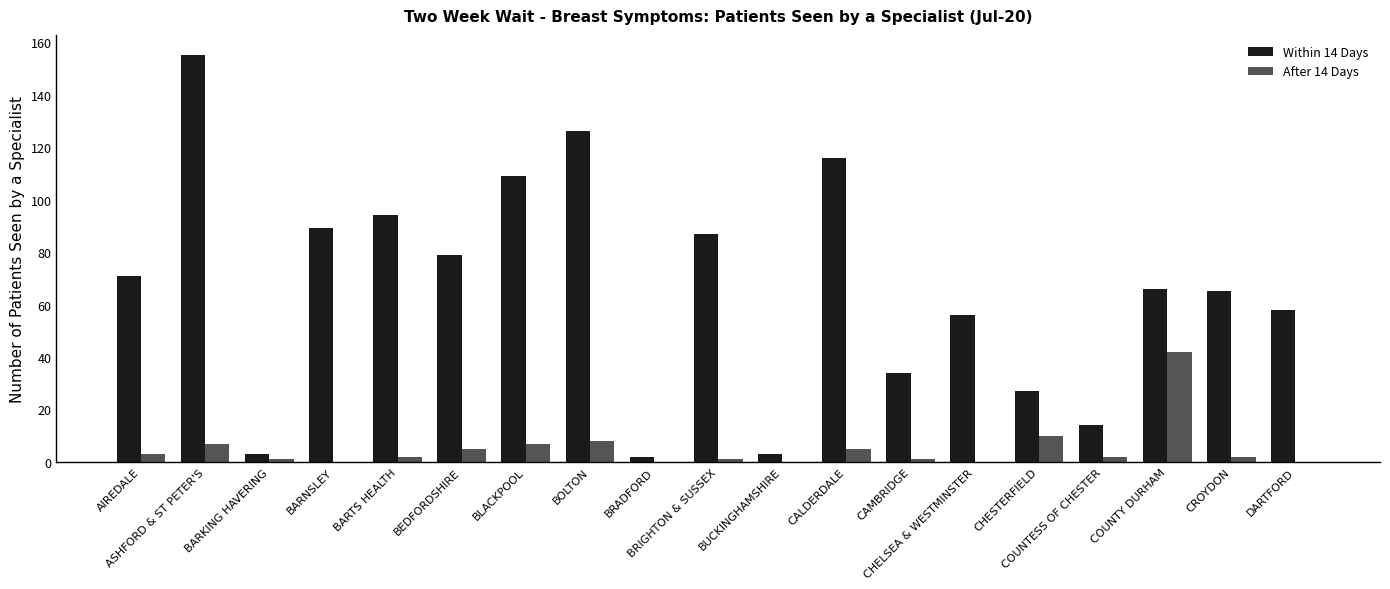

What is the maximum value shown in the chart?

155